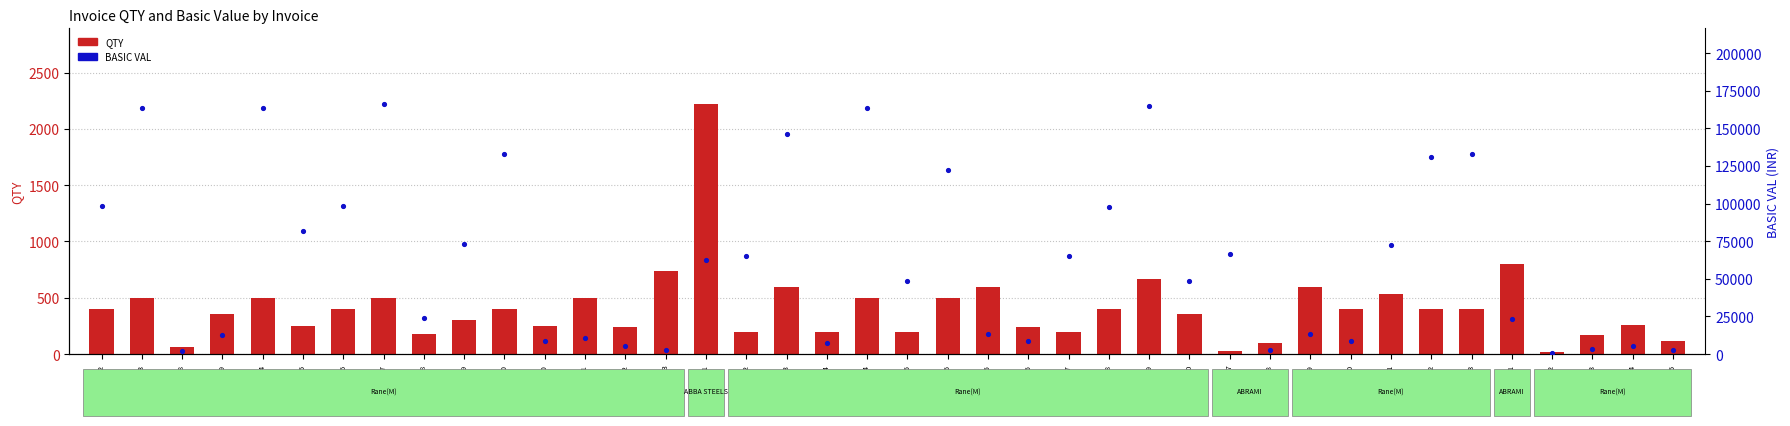

Which series contains the highest Y value?

BASIC VAL